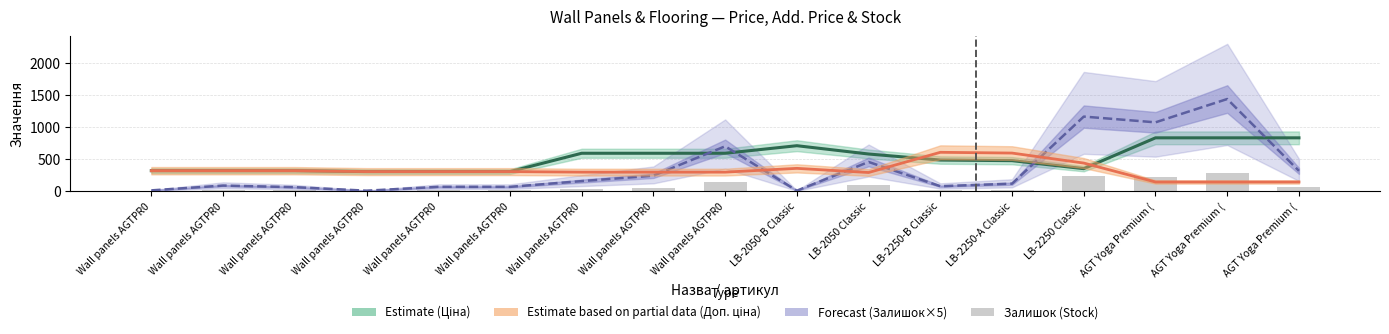

Reading right to left, what are all the values shown in this chart?

Ціна (Estimate): AGT Yoga Premium (=832.4	AGT Yoga Premium (=832.4	AGT Yoga Premium (=832.4	LB-2250 Classic=349.9	LB-2250-A Classic=475.1	LB-2250-B Classic=484.6	LB-2050 Classic=579.1	LB-2050-B Classic=709.1	Wall panels AGTPR0=591.0	Wall panels AGTPR0=591.0	Wall panels AGTPR0=591.0	Wall panels AGTPR0=303.8	Wall panels AGTPR0=303.8	Wall panels AGTPR0=303.8	Wall panels AGTPR0=317.9	Wall panels AGTPR0=317.9	Wall panels AGTPR0=317.9
Доп. ціна / 8 (Partial Estimate): AGT Yoga Premium (=141.0	AGT Yoga Premium (=141.0	AGT Yoga Premium (=141.0	LB-2250 Classic=437.3	LB-2250-A Classic=593.9	LB-2250-B Classic=605.7	LB-2050 Classic=289.6	LB-2050-B Classic=354.6	Wall panels AGTPR0=295.5	Wall panels AGTPR0=295.5	Wall panels AGTPR0=295.5	Wall panels AGTPR0=303.8	Wall panels AGTPR0=303.8	Wall panels AGTPR0=303.8	Wall panels AGTPR0=317.9	Wall panels AGTPR0=317.9	Wall panels AGTPR0=317.9
Залишок×5 (Forecast): AGT Yoga Premium (=315.0	AGT Yoga Premium (=1440.0	AGT Yoga Premium (=1075.0	LB-2250 Classic=1165.0	LB-2250-A Classic=115.0	LB-2250-B Classic=75.0	LB-2050 Classic=455.0	LB-2050-B Classic=5.0	Wall panels AGTPR0=700.0	Wall panels AGTPR0=240.0	Wall panels AGTPR0=155.0	Wall panels AGTPR0=65.0	Wall panels AGTPR0=65.0	Wall panels AGTPR0=5.0	Wall panels AGTPR0=60.0	Wall panels AGTPR0=85.0	Wall panels AGTPR0=10.0
Залишок: AGT Yoga Premium (=63.0	AGT Yoga Premium (=288.0	AGT Yoga Premium (=215.0	LB-2250 Classic=233.0	LB-2250-A Classic=23.0	LB-2250-B Classic=15.0	LB-2050 Classic=91.0	LB-2050-B Classic=1.0	Wall panels AGTPR0=140.0	Wall panels AGTPR0=48.0	Wall panels AGTPR0=31.0	Wall panels AGTPR0=13.0	Wall panels AGTPR0=13.0	Wall panels AGTPR0=1.0	Wall panels AGTPR0=12.0	Wall panels AGTPR0=17.0	Wall panels AGTPR0=2.0